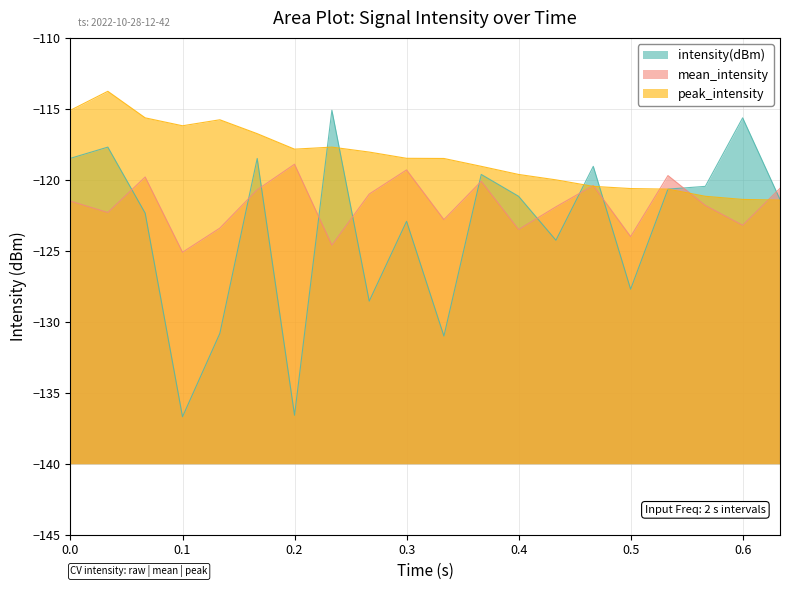

Which series ends up on top after the final intersection of mean_intensity and intensity(dBm)?

mean_intensity